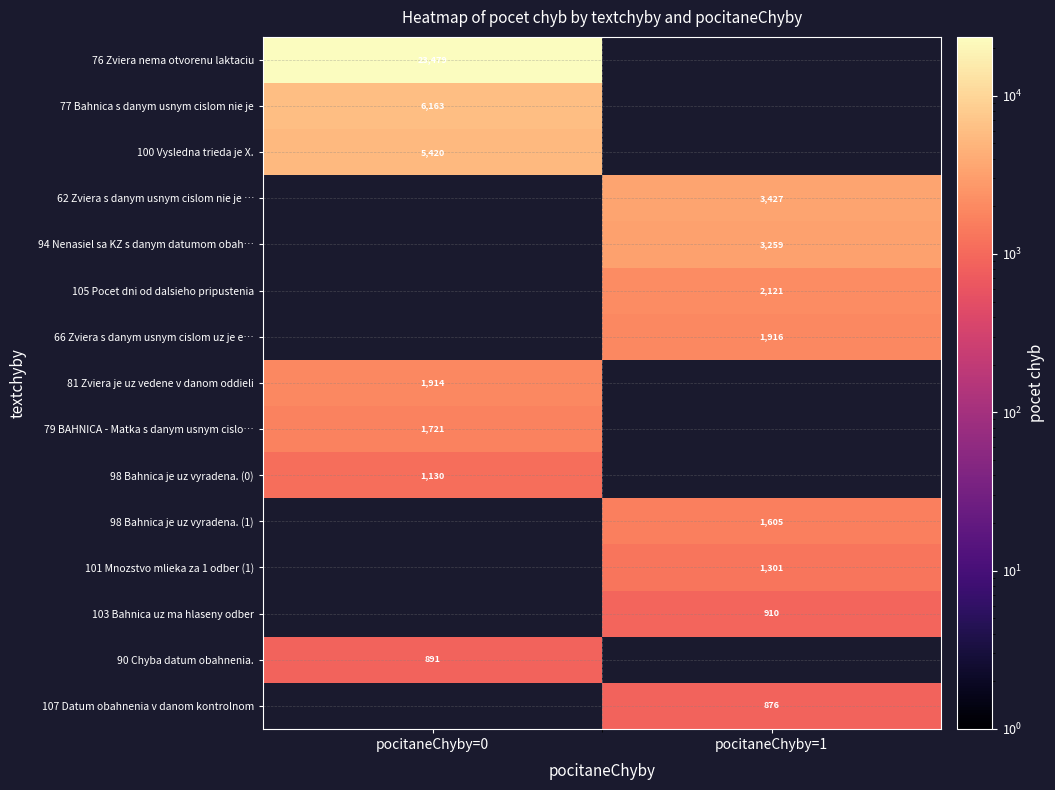

True or false: 81 Zviera je uz vedene v danom oddieli has a value of 3206 at pocitaneChyby=0.

False